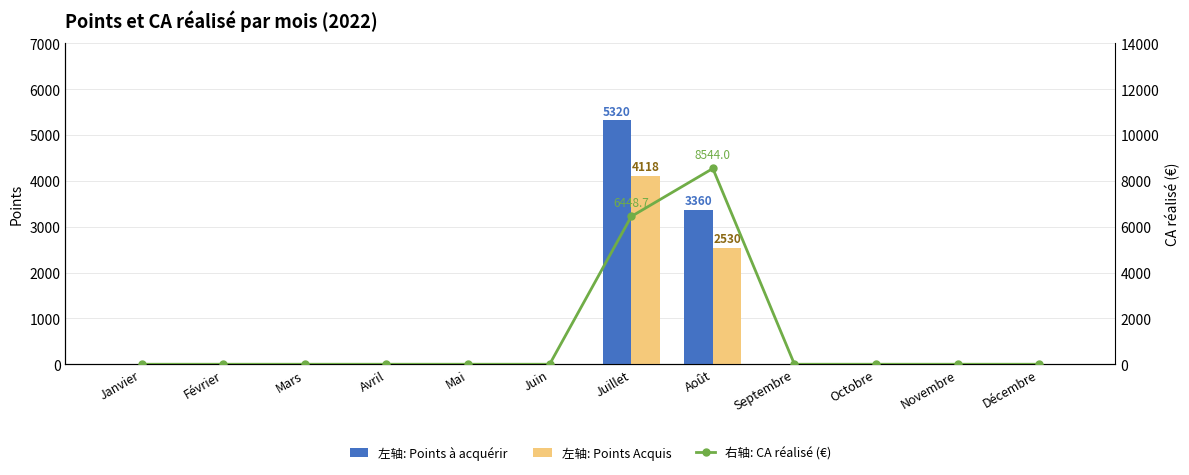

Is the value of 左轴: Points à acquérir at Août greater than the value of 左轴: Points Acquis at Octobre?

Yes